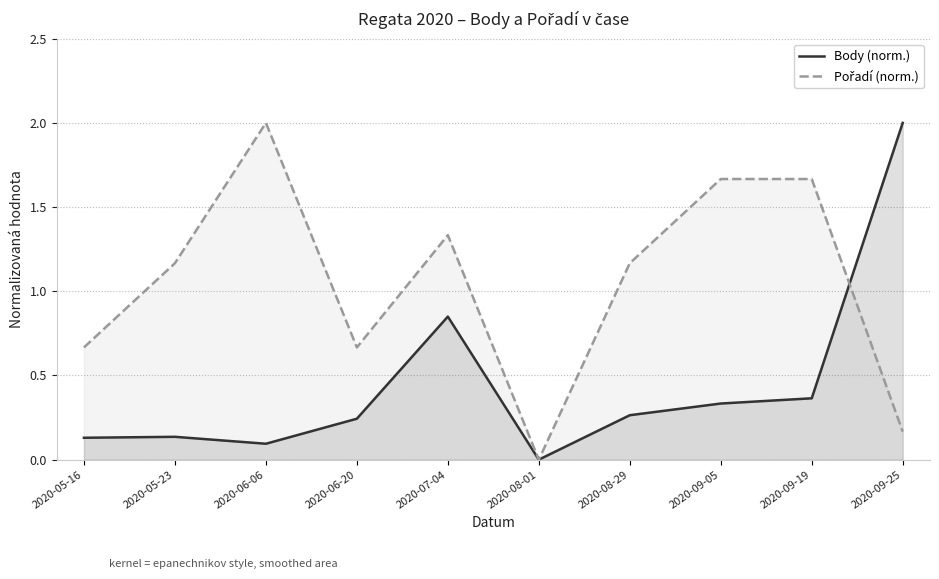

What is the sum of all Pořadí (norm.) values?

10.5